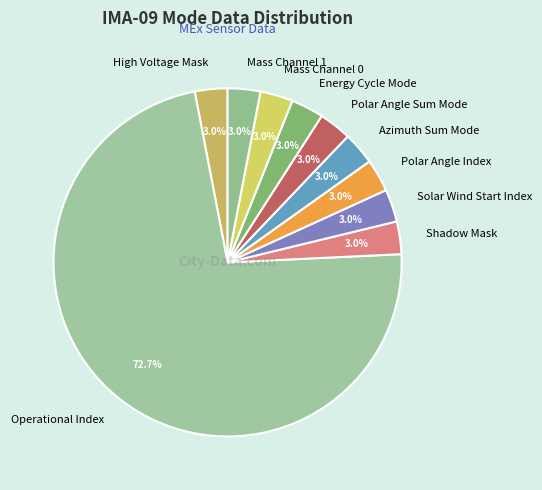

Which category accounts for the majority?

Operational Index